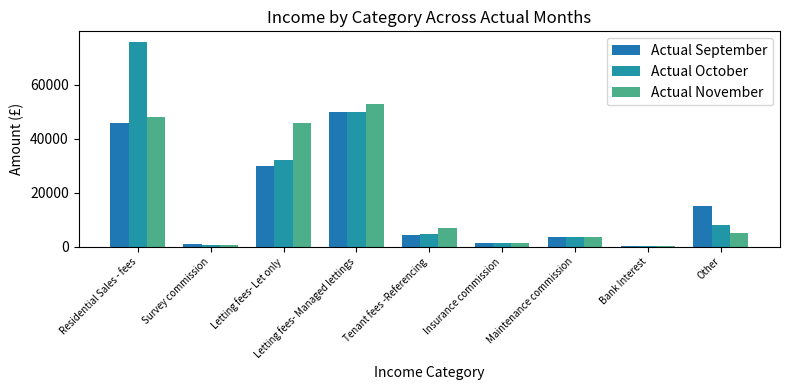

What is the difference between the maximum and minimum values in the Actual September series?

49600